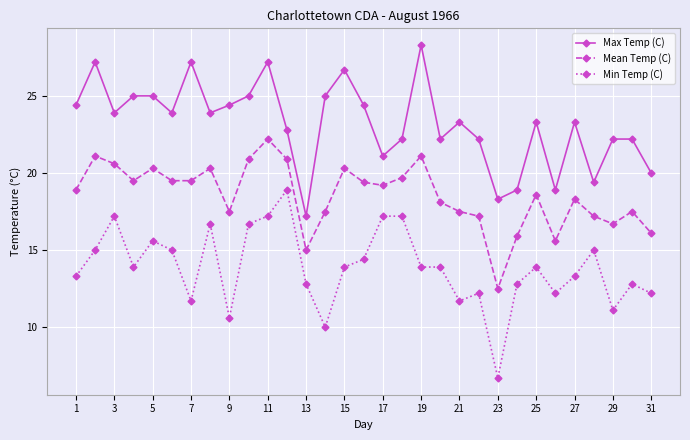

What is the difference between the maximum and minimum values in the Mean Temp (C) series?

9.7